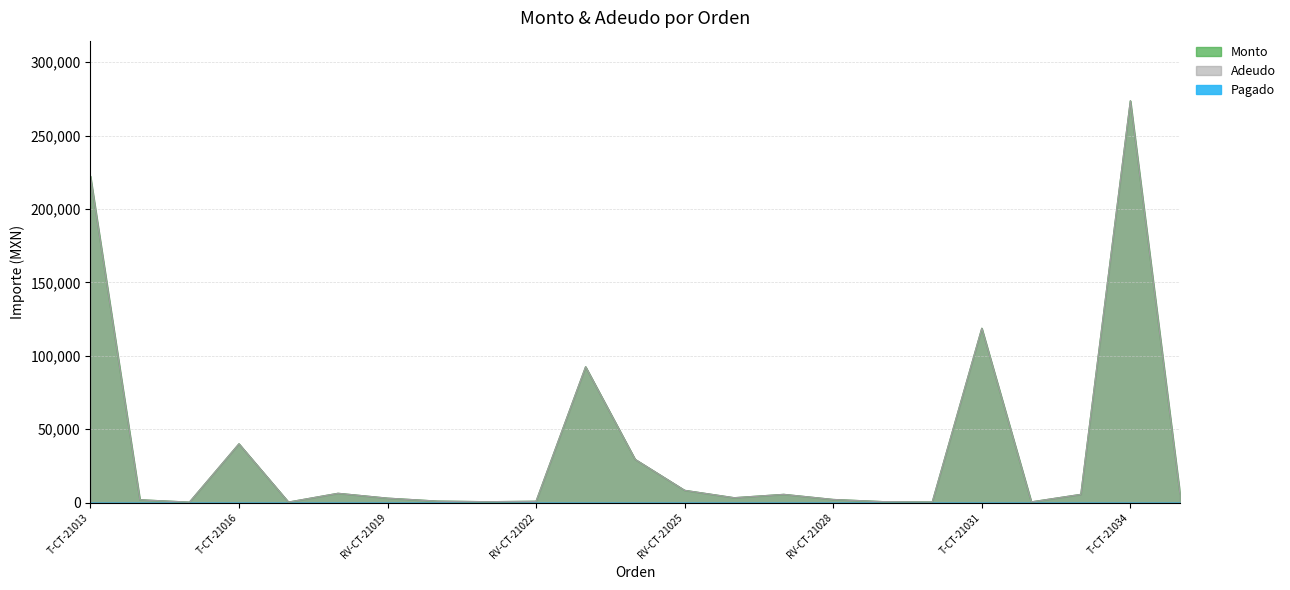

True or false: Monto has more than 1 points higher than both neighbors.

True